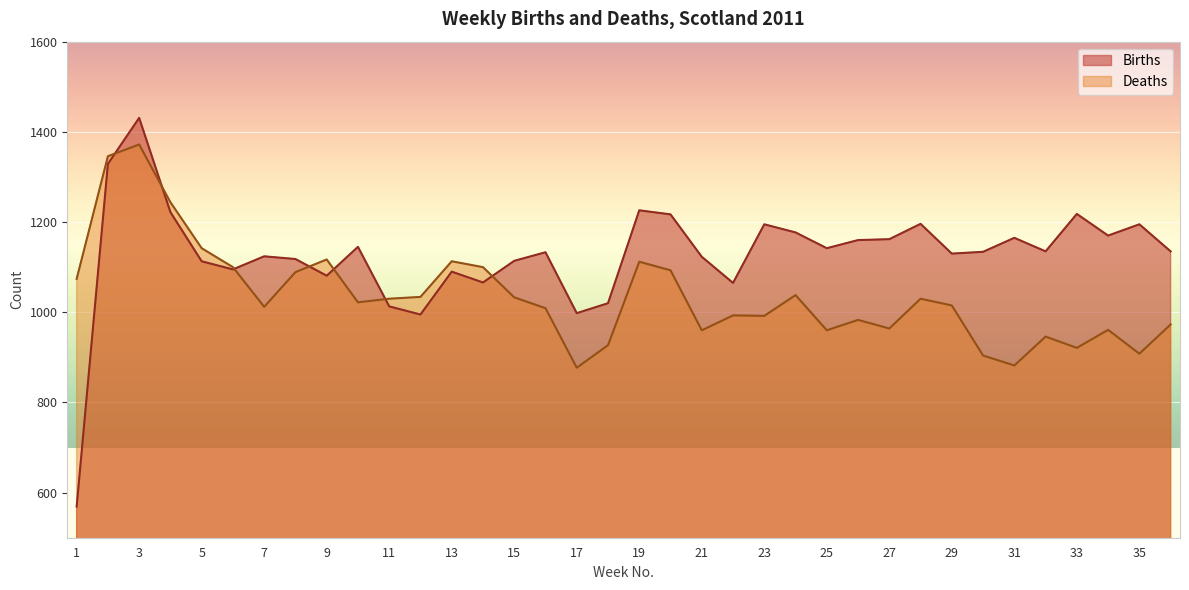

What is the difference between the second highest and minimum values in the Deaths series?

469